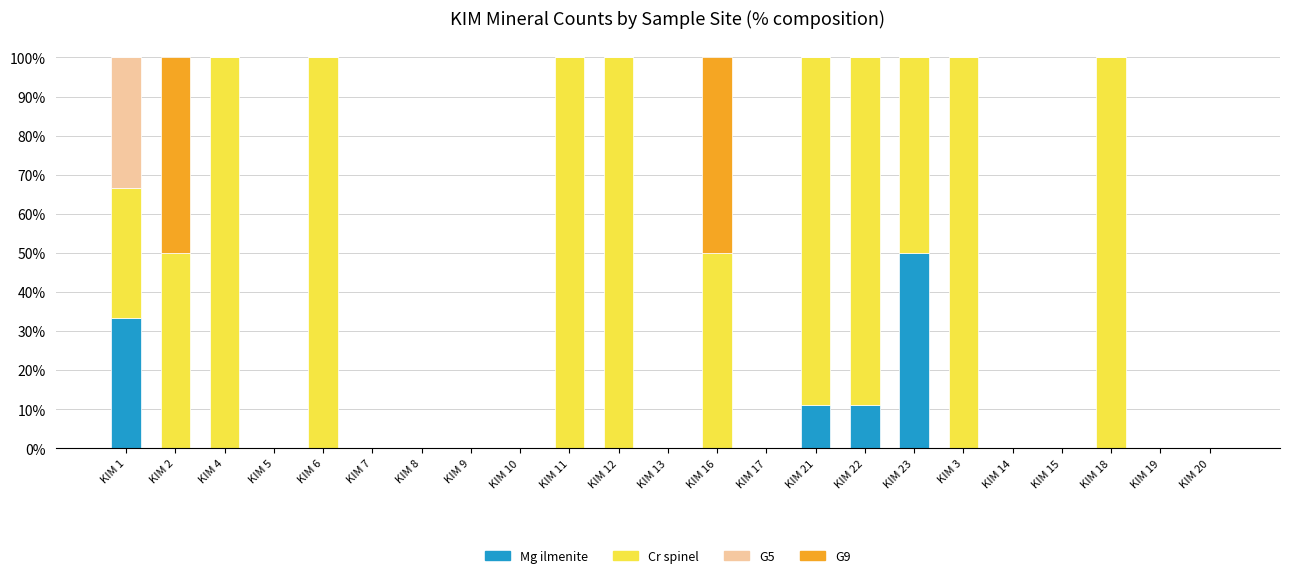

What is the total value across all series at KIM 18?

100.0